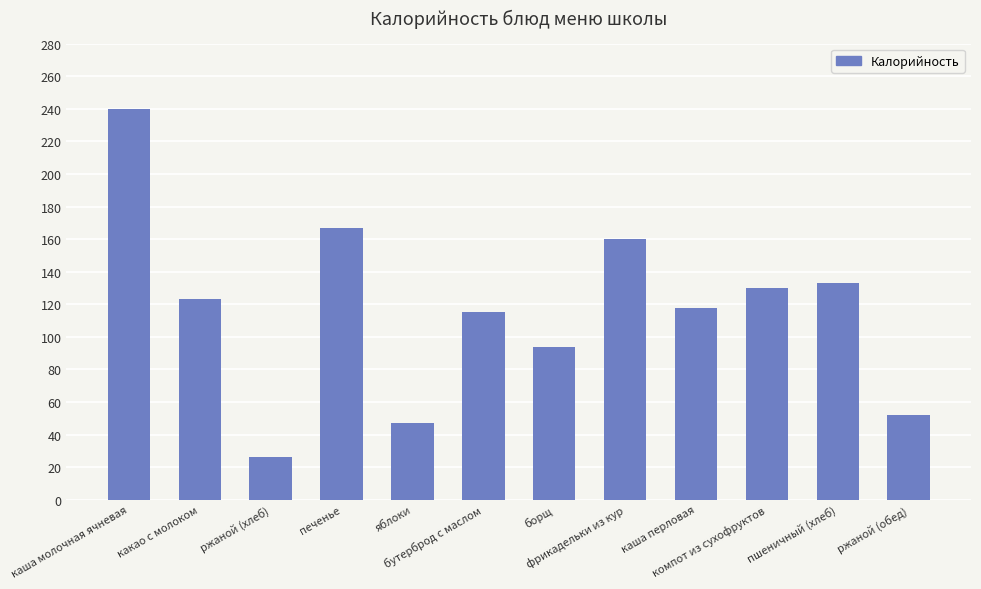

Reading right to left, list all the values displayed in this chart.

52	133	130	118	160	94	115	47	167	26	123	240